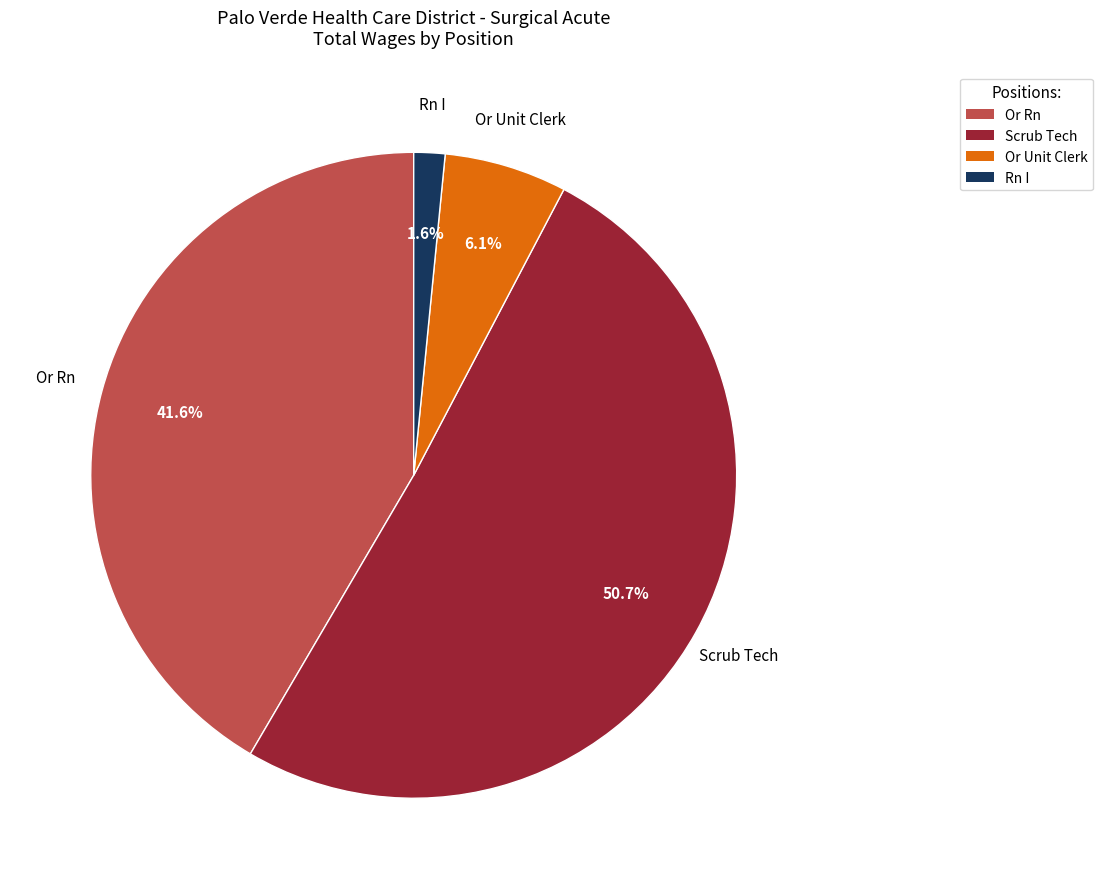

Is there a majority slice in this chart?

Yes